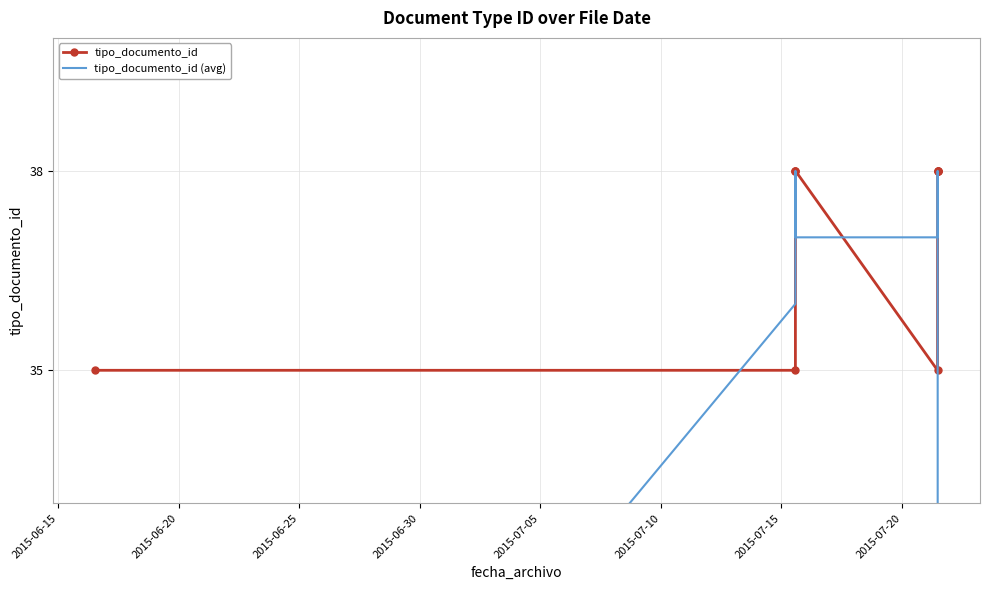

In tipo_documento_id (avg), how many points are higher than both neighbors (excluding endpoints)?

1